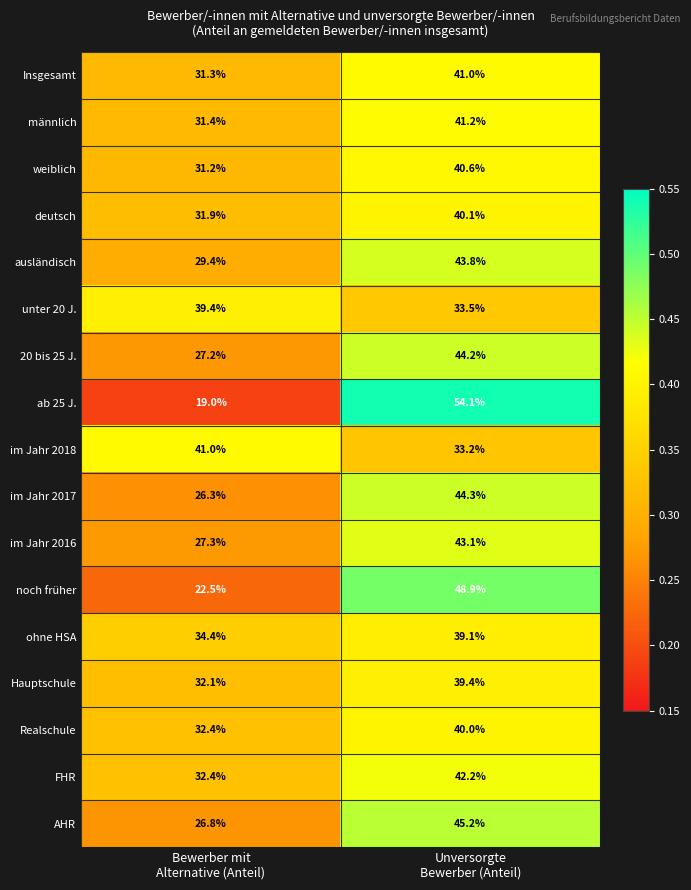

Which series has the largest range (max minus min)?

ab 25 J.